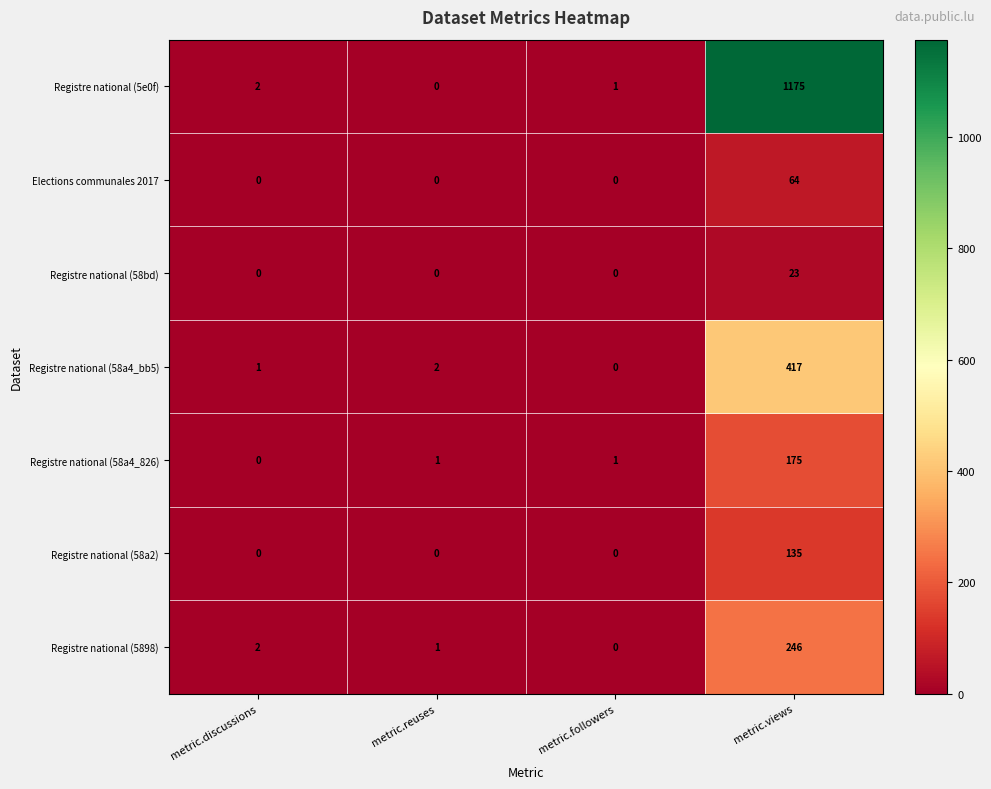

Reading left to right, what are all the values shown in this chart?

Registre national (5e0f): metric.discussions=2	metric.reuses=0	metric.followers=1	metric.views=1175
Elections communales 2017: metric.discussions=0	metric.reuses=0	metric.followers=0	metric.views=64
Registre national (58bd): metric.discussions=0	metric.reuses=0	metric.followers=0	metric.views=23
Registre national (58a4_bb5): metric.discussions=1	metric.reuses=2	metric.followers=0	metric.views=417
Registre national (58a4_826): metric.discussions=0	metric.reuses=1	metric.followers=1	metric.views=175
Registre national (58a2): metric.discussions=0	metric.reuses=0	metric.followers=0	metric.views=135
Registre national (5898): metric.discussions=2	metric.reuses=1	metric.followers=0	metric.views=246